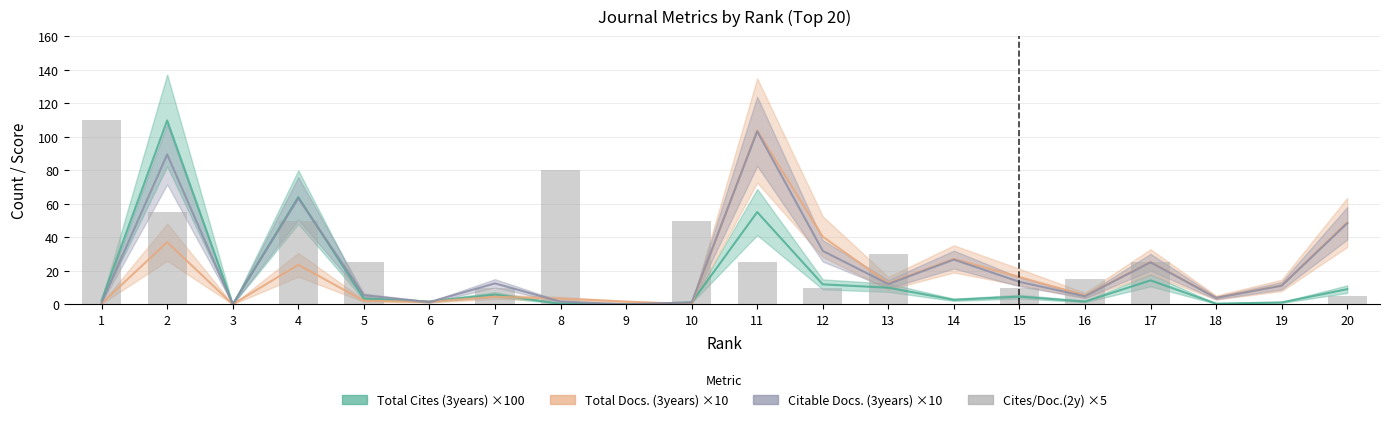

The Citable Docs. (3years) ×10 series shows 43.2 at 12. True or false?

False